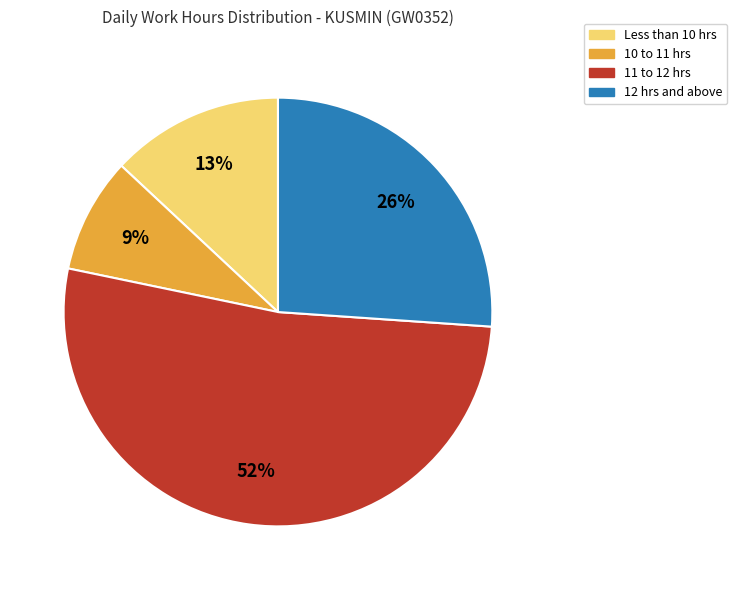

To the nearest percent, what is the average slice percentage?

25%